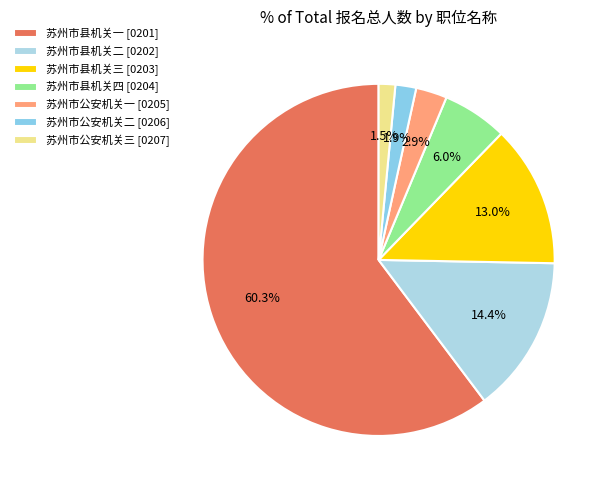

Rank the categories by value from lowest to highest.

苏州市公安机关三 [0207], 苏州市公安机关二 [0206], 苏州市公安机关一 [0205], 苏州市县机关四 [0204], 苏州市县机关三 [0203], 苏州市县机关二 [0202], 苏州市县机关一 [0201]